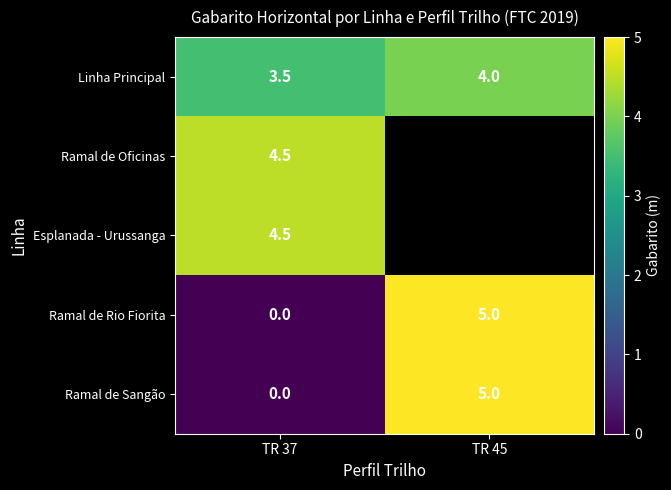

True or false: Ramal de Sangão has a value of -2.6 at TR 37.

False